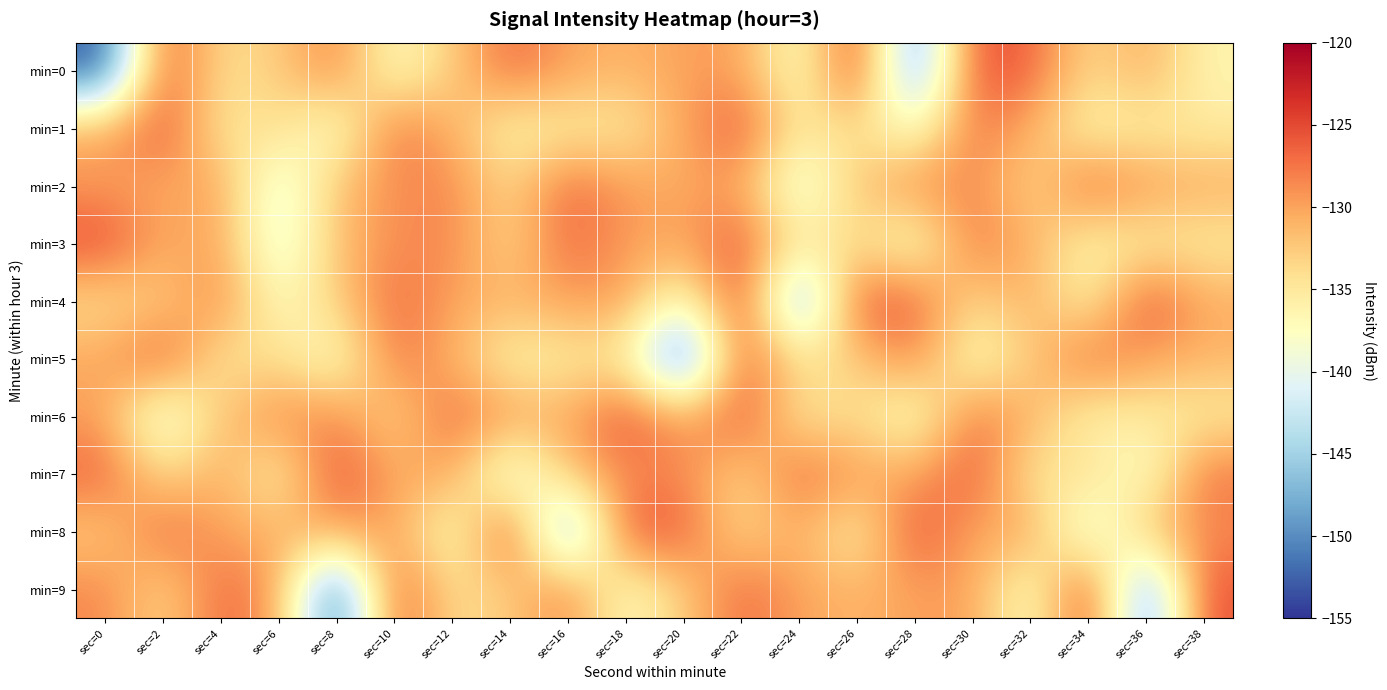

Between sec=26 and sec=28, which is larger?

sec=26